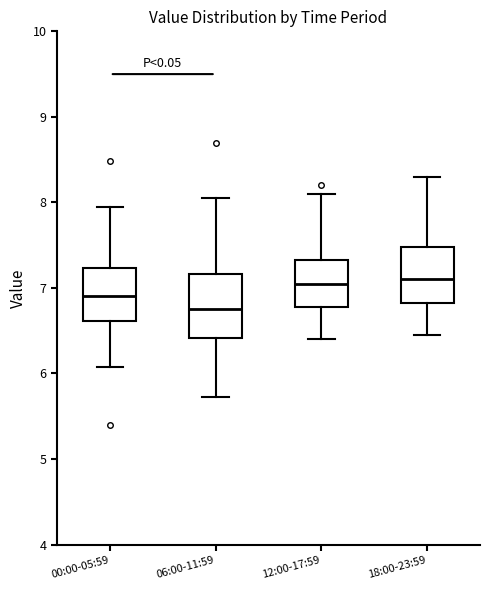

Reading left to right, read every box against the y-axis: the position of its median line, the range the box covers, and the ends of its whiskers. The values are not printed on the chart, so give them approximately, as read against the axis.

00:00-05:59: median 6.9, box 6.6 to 7.2, whiskers 6.1 to 8.0
06:00-11:59: median 6.8, box 6.4 to 7.2, whiskers 5.7 to 8.1
12:00-17:59: median 7.1, box 6.8 to 7.3, whiskers 6.4 to 8.1
18:00-23:59: median 7.1, box 6.8 to 7.5, whiskers 6.5 to 8.3